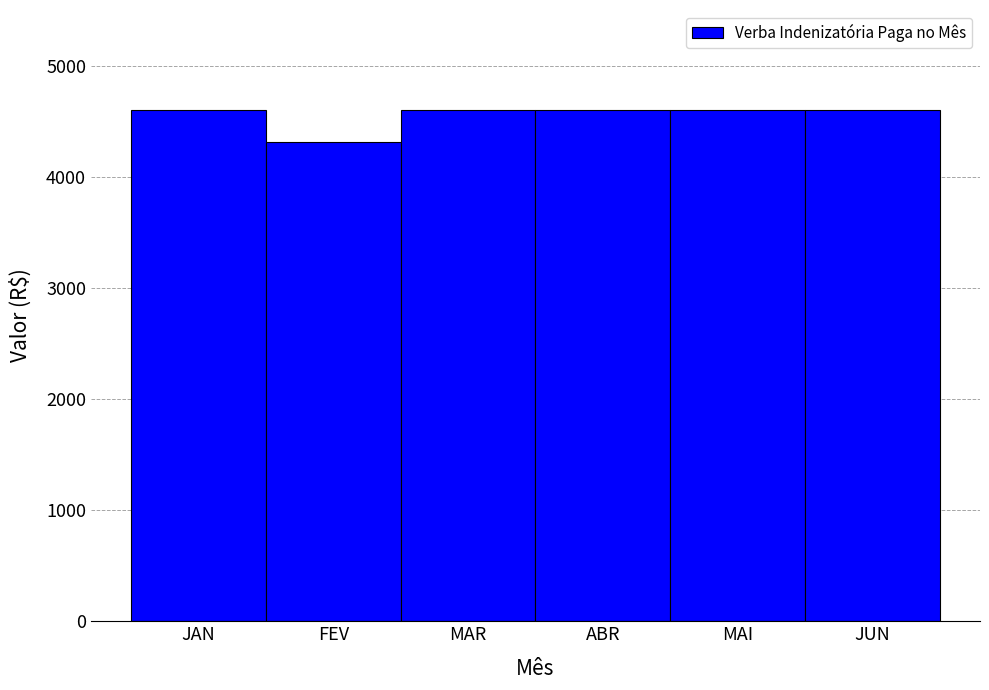

Reading left to right, extract all data points from this chart.

JAN=4600	FEV=4312	MAR=4600	ABR=4600	MAI=4600	JUN=4600